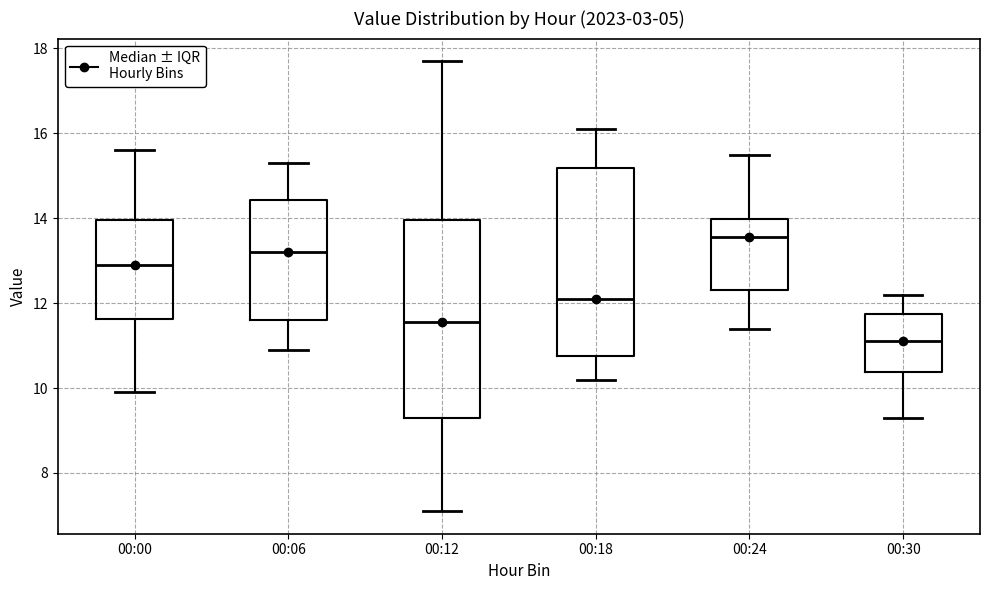

Where is the upper edge of the box for 00:24 on the y-axis? The values are not printed on the chart, so give them approximately, as read against the axis.

14.0